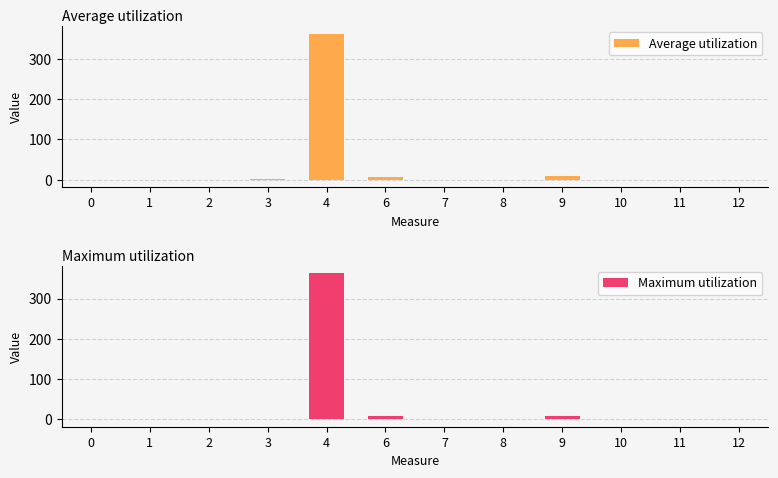

Reading right to left, transcribe all the data shown in this chart.

Average utilization: 12=-0.1	11=-0.0	10=0.2	9=8.8	8=-0.2	7=-0.2	6=7.8	4=363.3	3=1.3	2=-0.0	1=-0.2	0=-0.4
Maximum utilization: 12=-0.1	11=-0.0	10=0.4	9=8.8	8=-0.2	7=-0.1	6=7.8	4=363.3	3=1.4	2=-0.0	1=0.1	0=-0.3